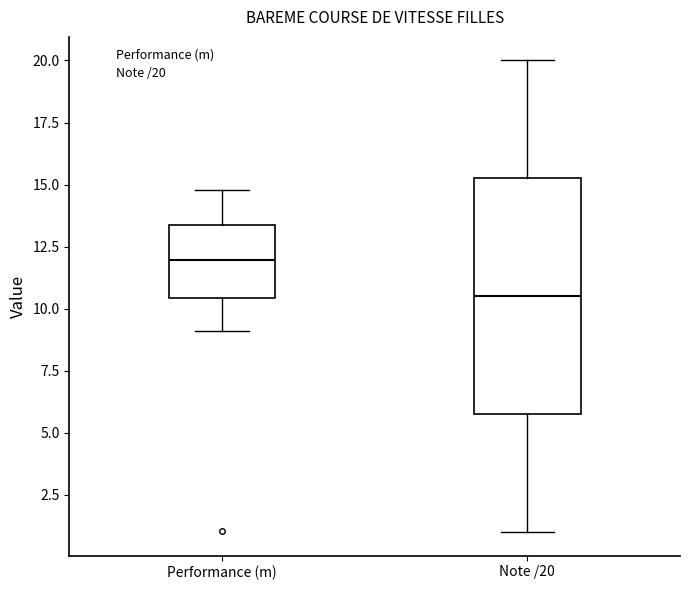

Reading left to right, transcribe this box plot: for each box, give where its median line is, the range the box spans, and where its two whiskers end, as read against the y-axis. The values are not printed on the chart, so give them approximately, as read against the axis.

Performance (m): median 12.0, box 10.5 to 13.5, whiskers 9.0 to 15.0
Note /20: median 10.5, box 6.0 to 15.5, whiskers 1.0 to 20.0